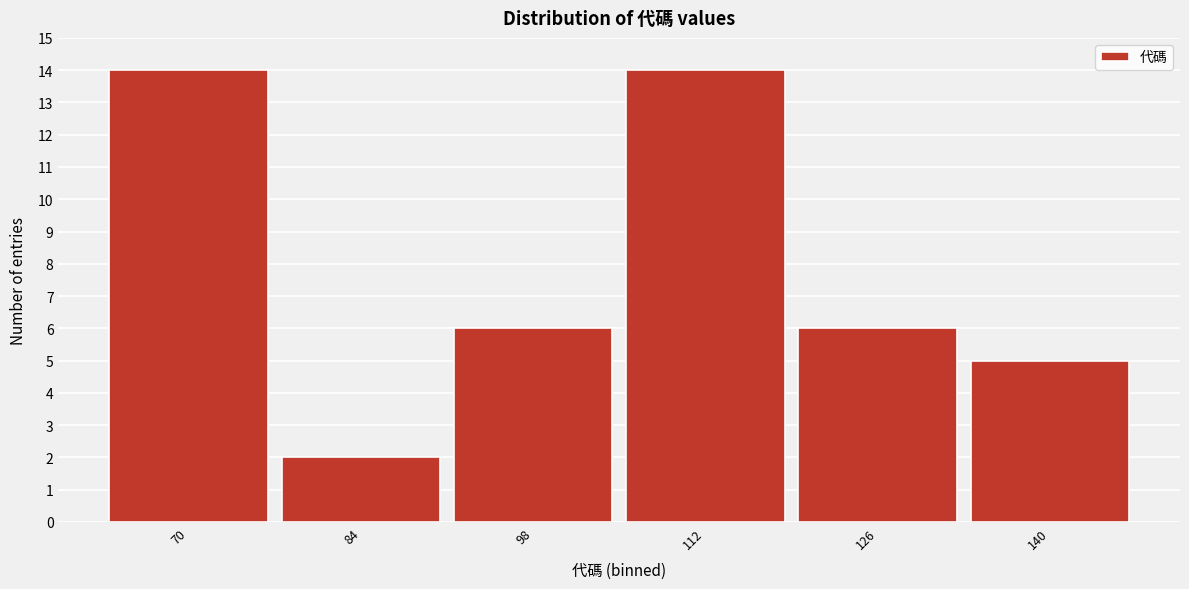

Reading left to right, transcribe all the data shown in this chart.

70=14	84=2	98=6	112=14	126=6	140=5